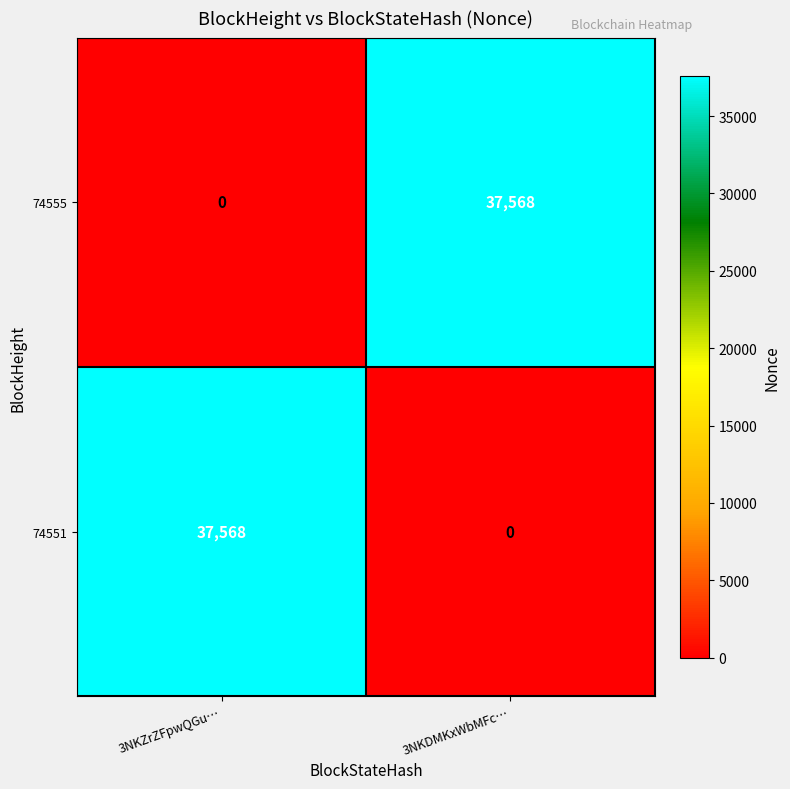

What is the total value across all series at 3NKDMKxWbMFc…?

37568